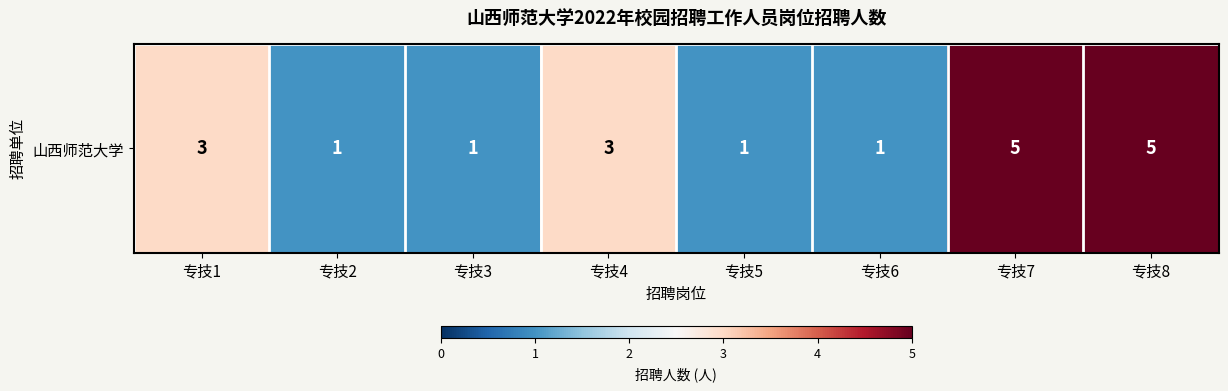

The chart shows a value of 5 at 专技8. True or false?

True